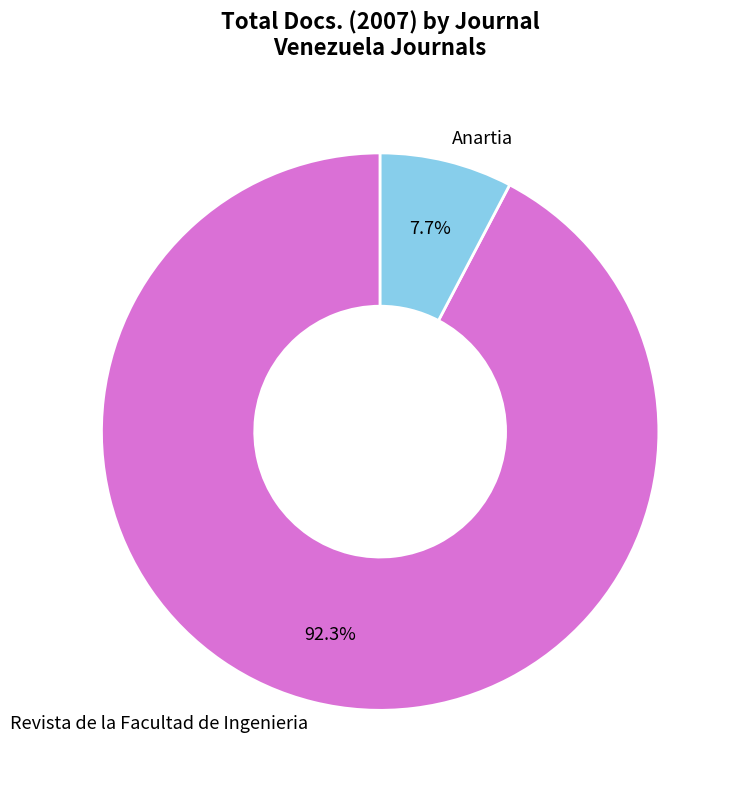

Count the number of slices in the pie.

2